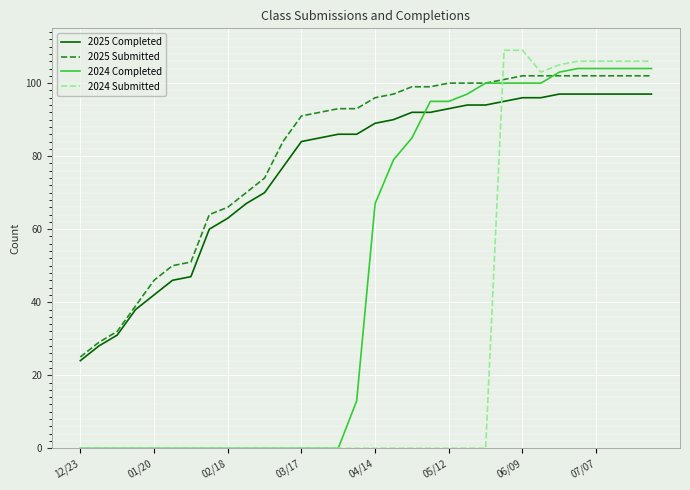

Which series ends up on top after the final intersection of 2024 Submitted and 2025 Completed?

2024 Submitted